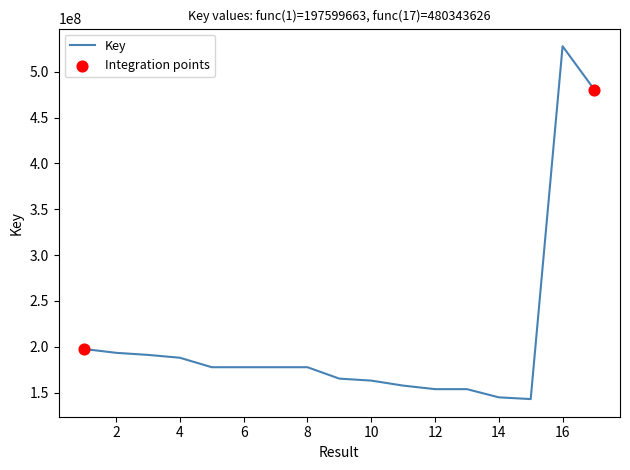

What is the smallest value displayed?

142950264